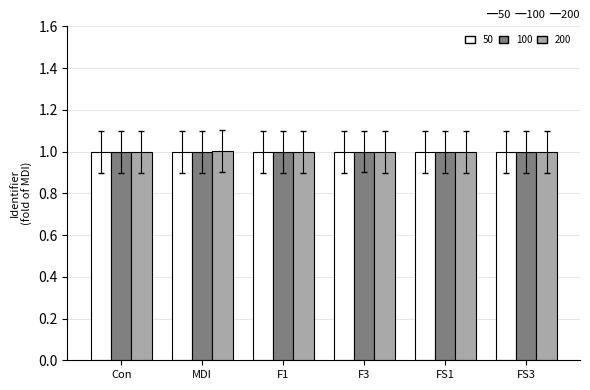

The value of 200 at F1 is 1.5. True or false?

False